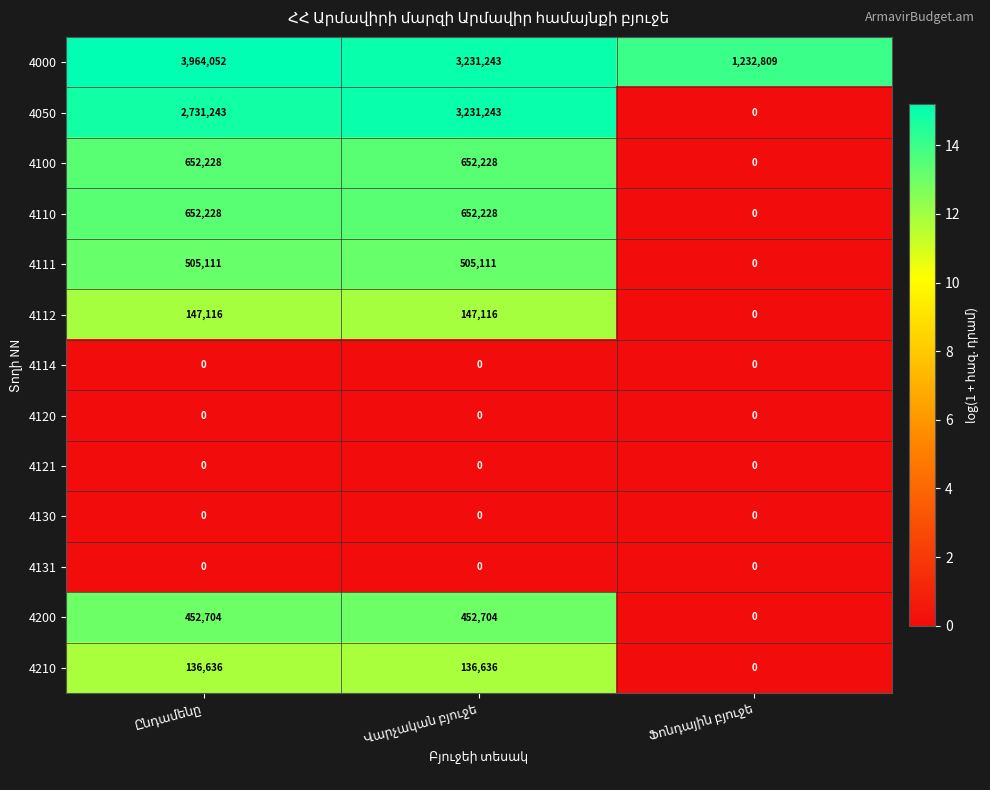

What is the sum of all 4200 values?

905408